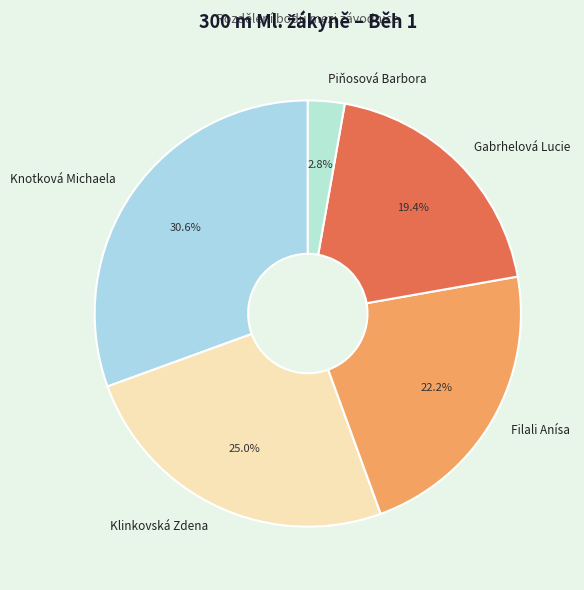

How many slices are in this pie chart?

5